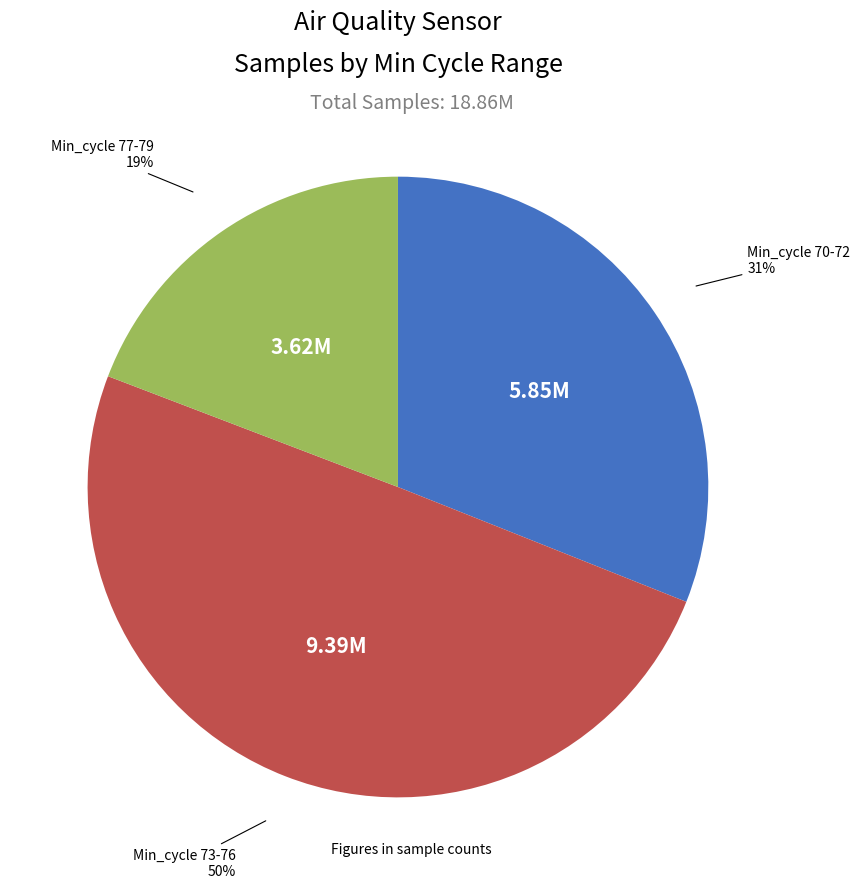

To the nearest percent, what is the average slice percentage?

33%